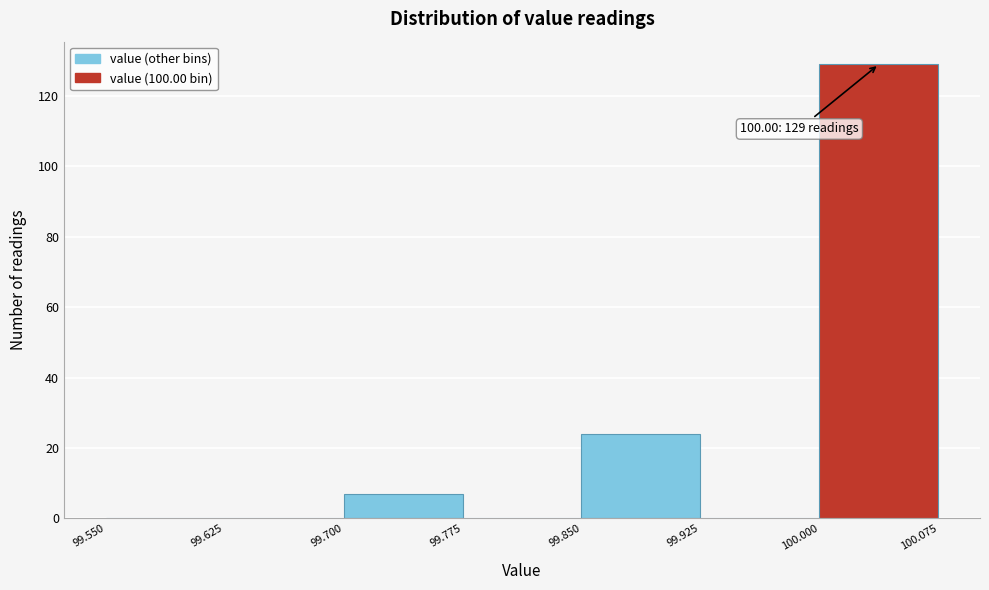

Over which range of the x-axis is the bar tallest?

100.000 to 100.075